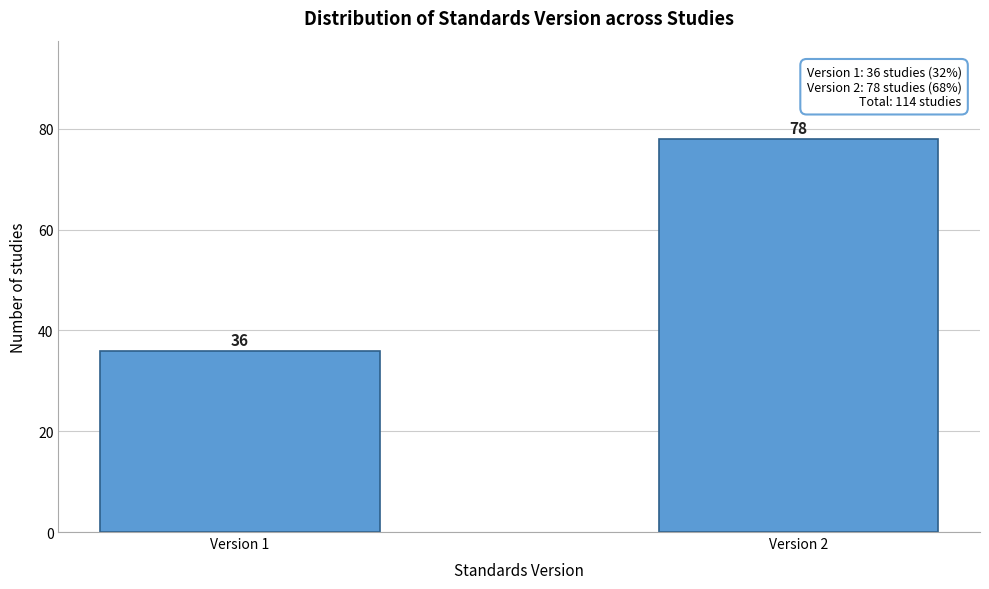

Reading left to right, what are all the values shown in this chart?

Version 1=36	Version 2=78